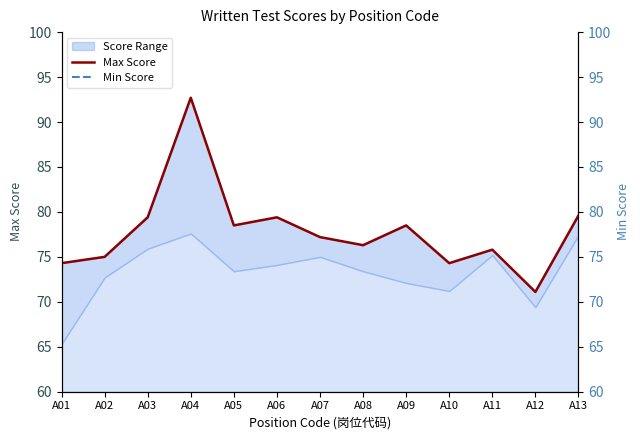

At which label is Min Score closest to 71?

A10